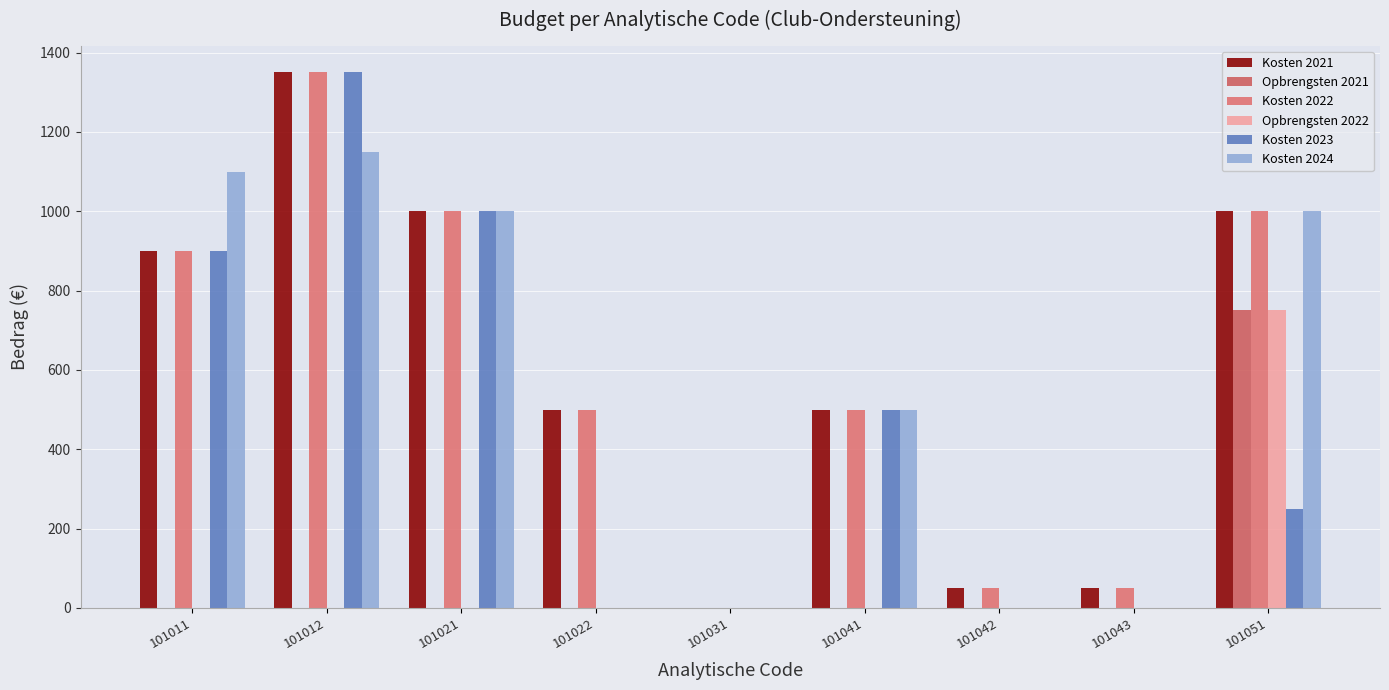

How many data points does each series have?

9